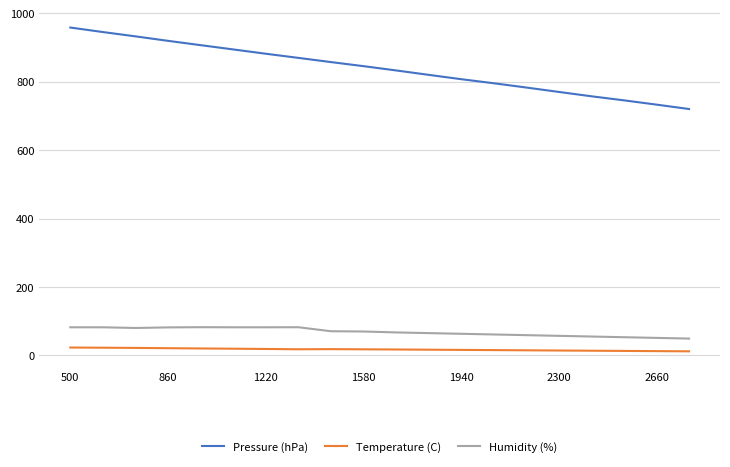

Which series has the largest range (max minus min)?

Pressure (hPa)